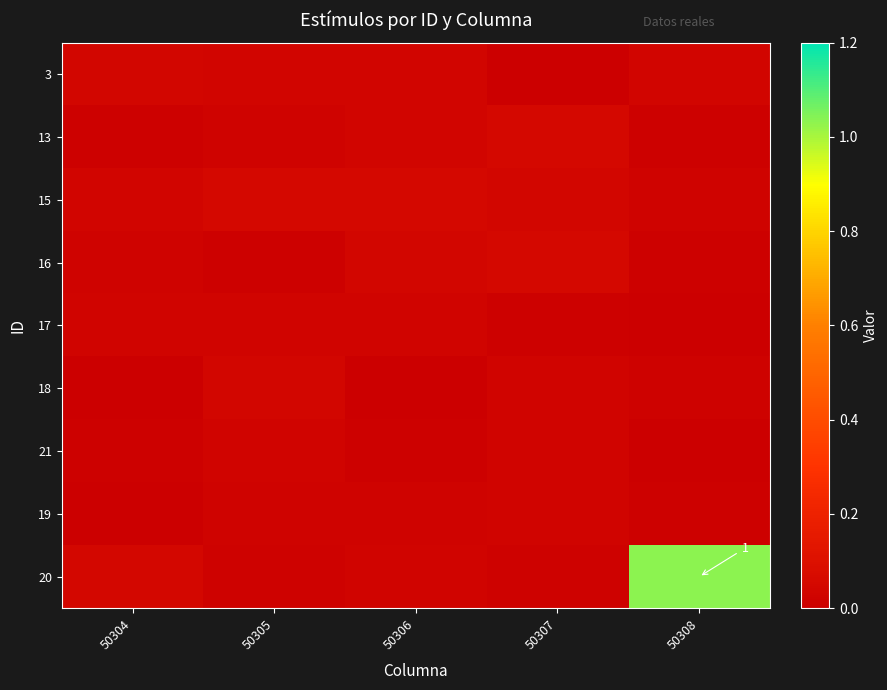

At which category is the sum across all series the highest?

50308